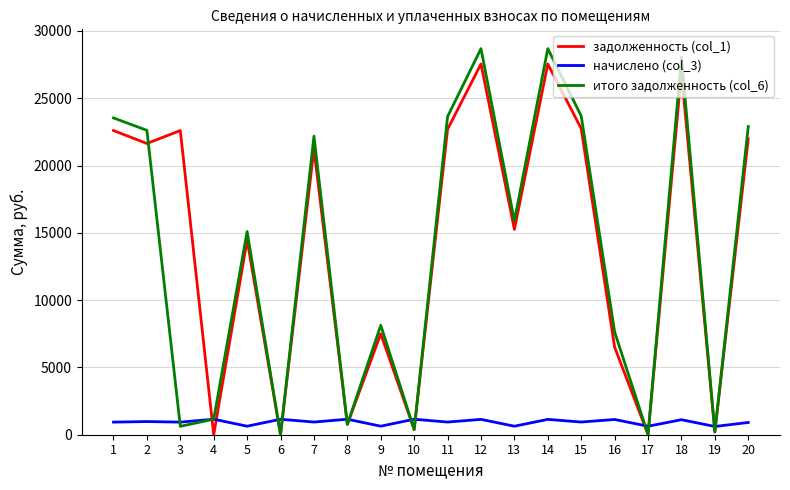

Count the number of data series in this chart.

3